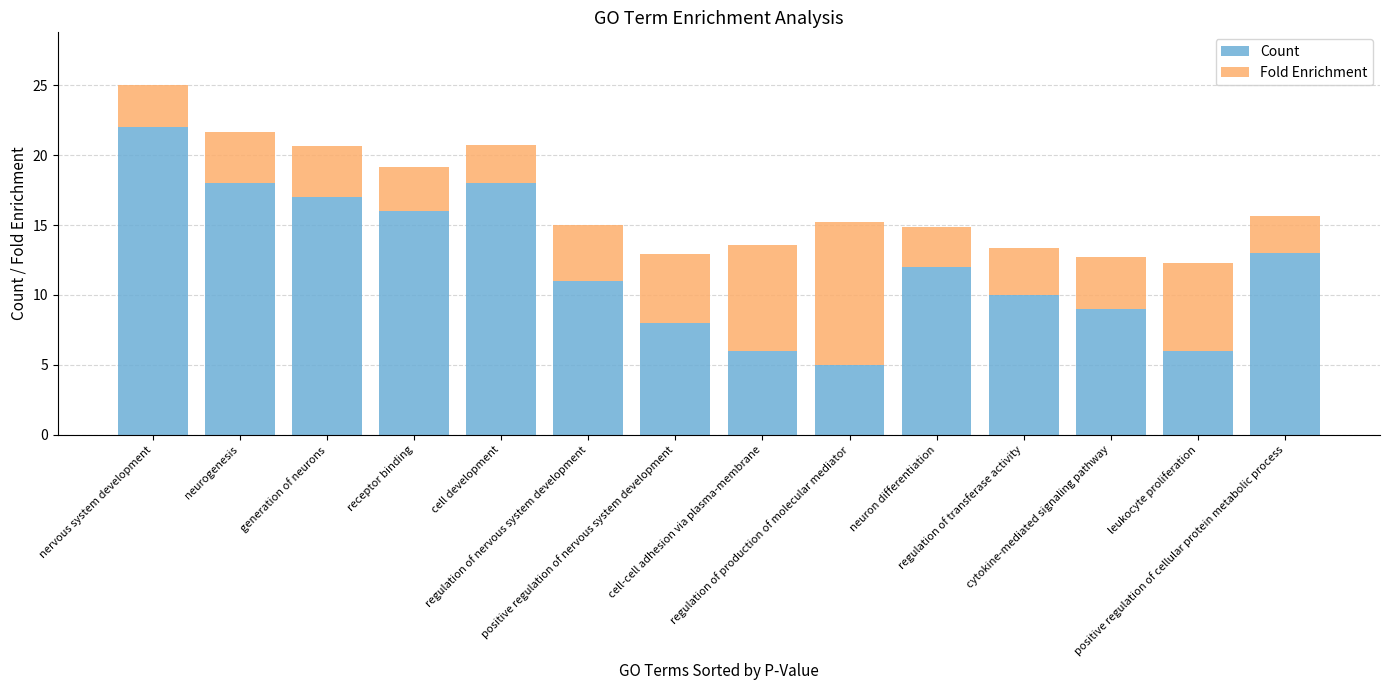

What is the lowest value of the Count series?

5.0